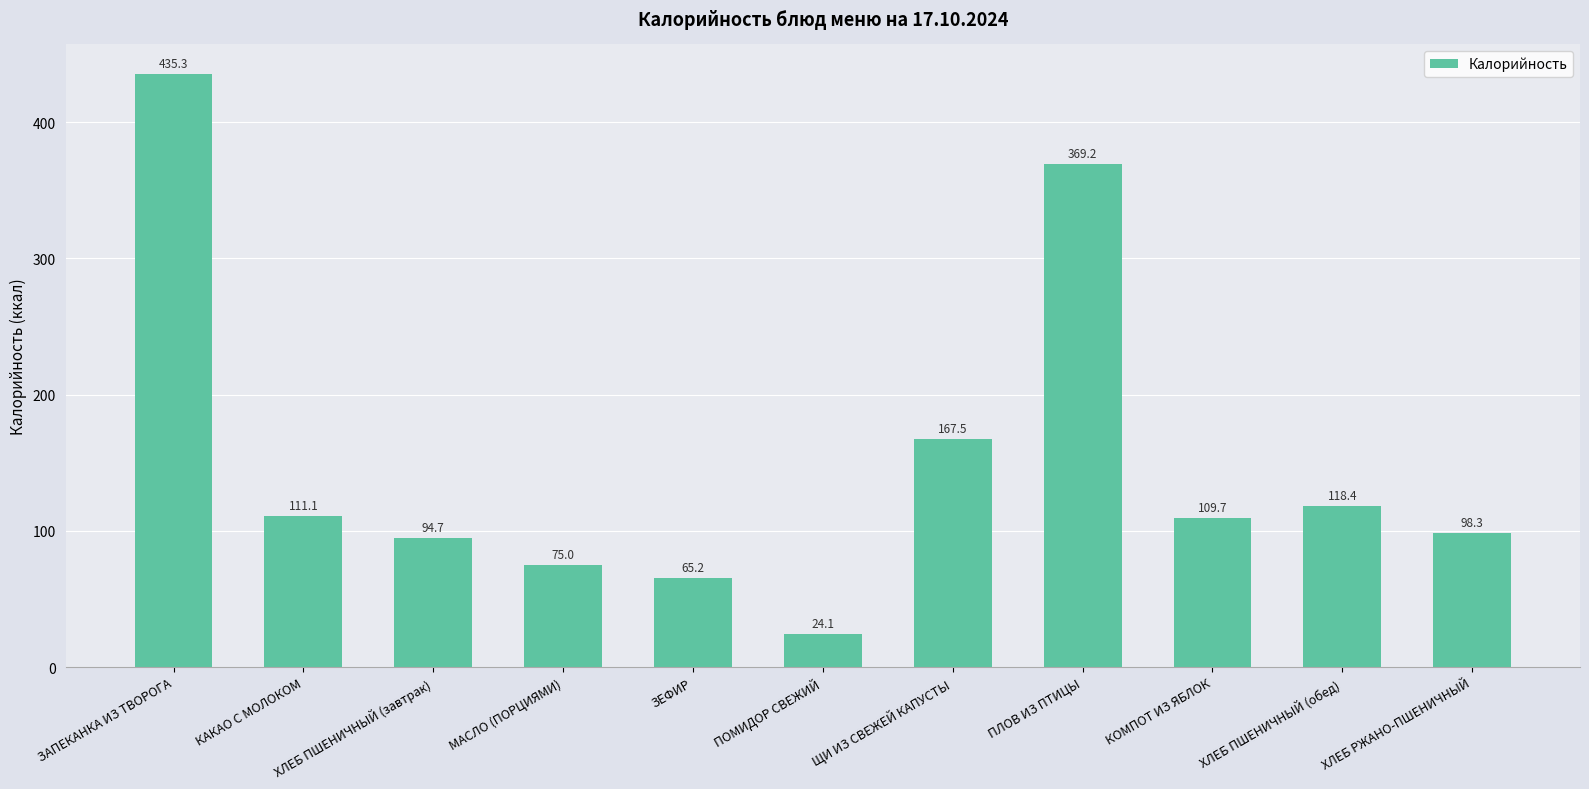

What is the difference between the maximum and minimum values?

411.2